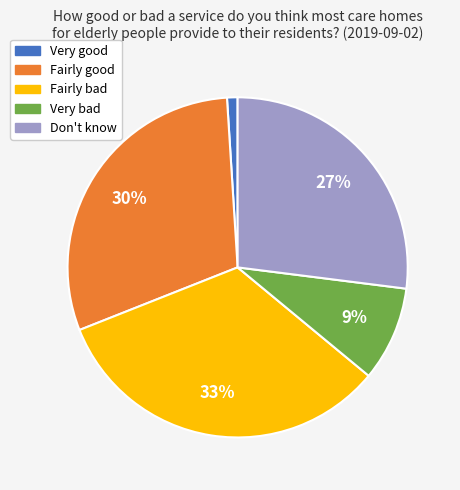

Rank the categories by value from highest to lowest.

Fairly bad, Fairly good, Don't know, Very bad, Very good